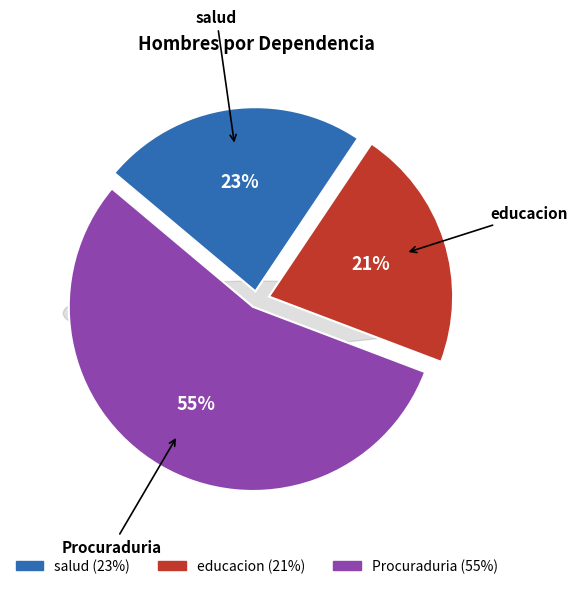

Which slice is the smallest?

educacion